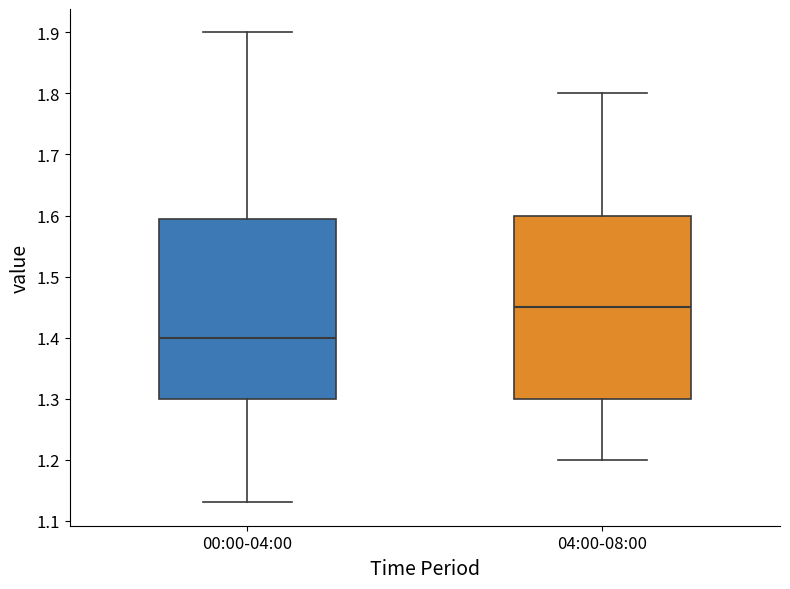

Reading left to right, read every box against the y-axis: the position of its median line, the range the box covers, and the ends of its whiskers. The values are not printed on the chart, so give them approximately, as read against the axis.

00:00-04:00: median 1.40, box 1.30 to 1.60, whiskers 1.13 to 1.90
04:00-08:00: median 1.45, box 1.30 to 1.60, whiskers 1.20 to 1.80